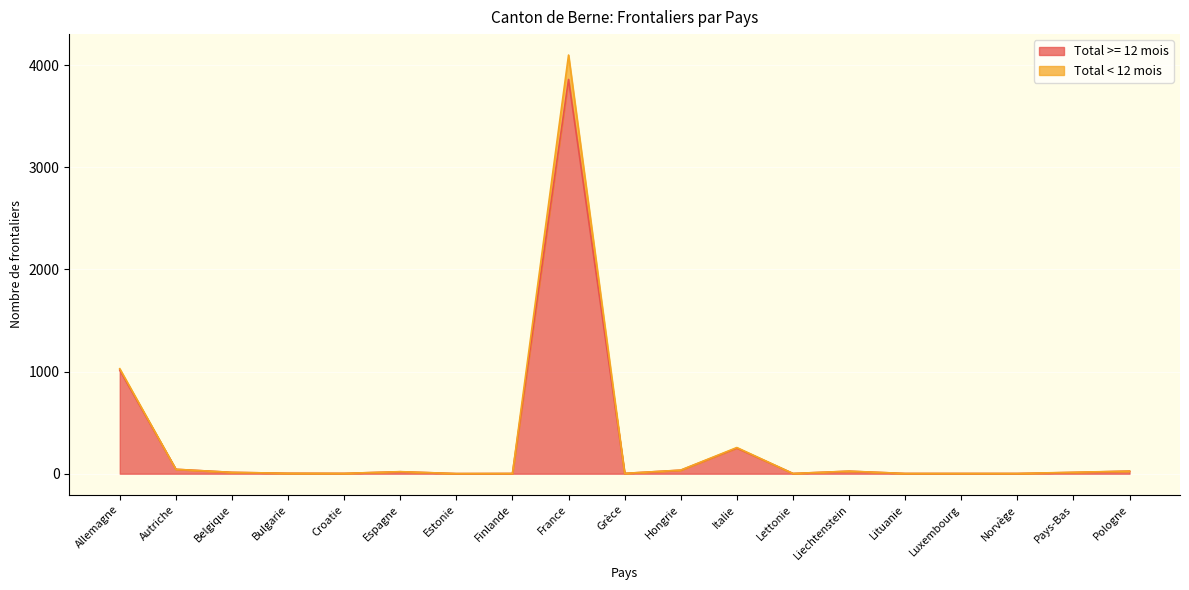

True or false: Total >= 12 mois has more than 2 points higher than both neighbors.

True